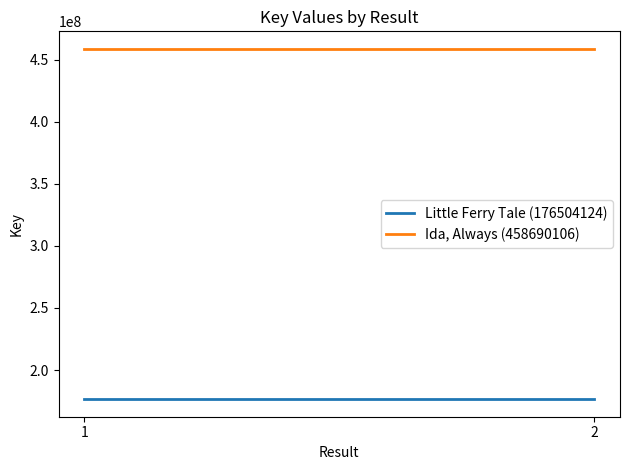

List the labels in order of Ida, Always (458690106) value, largest first.

1, 2